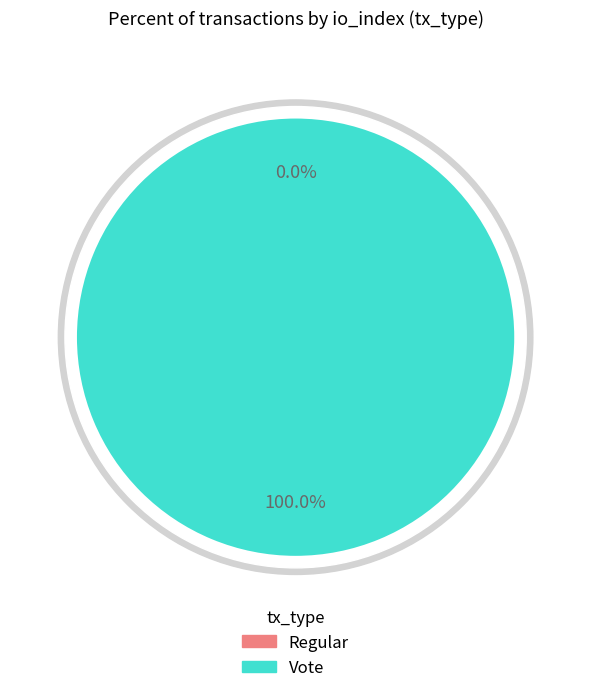

Is it true that Regular is 1% of the pie?

False